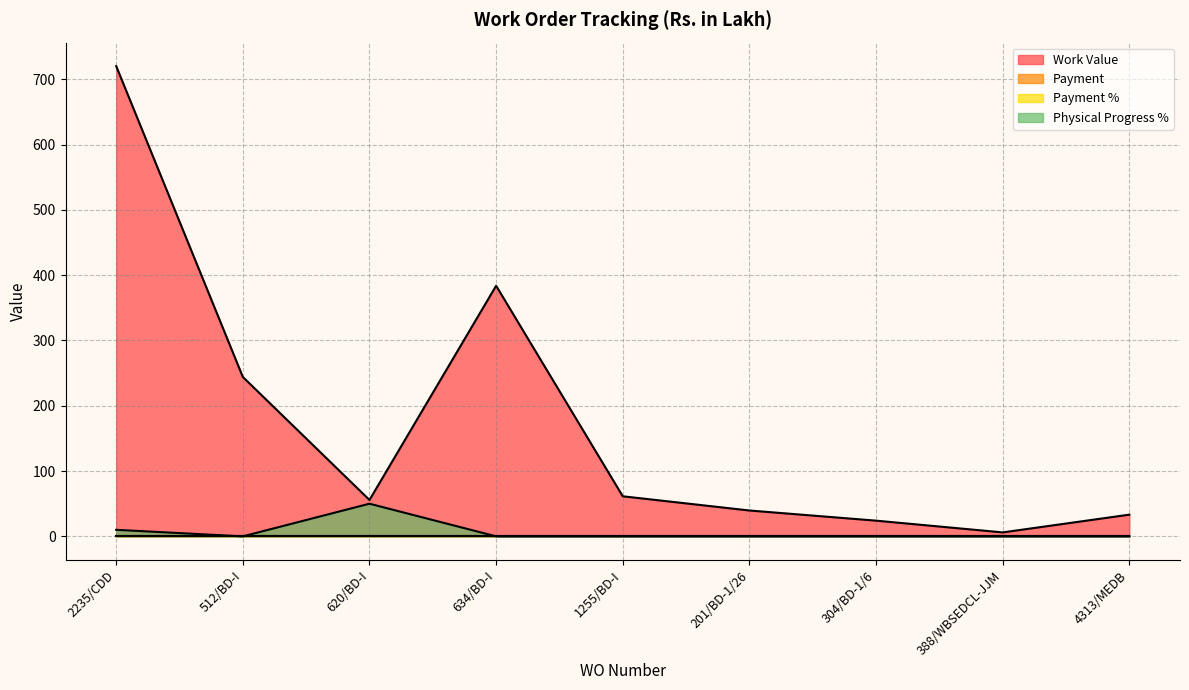

What is the sum of the Physical Progress % values at 634/BD-I and 620/BD-I?

50.0